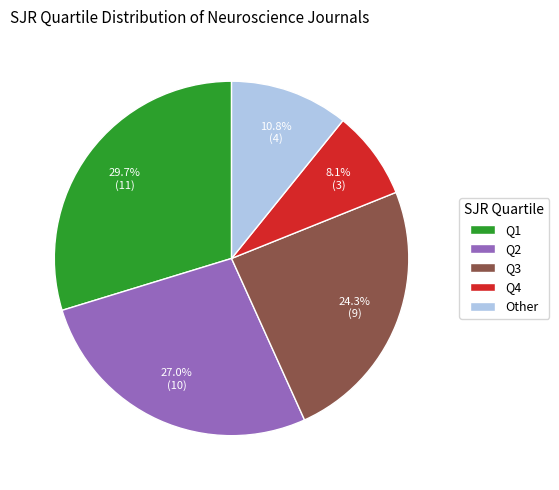

Is there a majority slice in this chart?

No